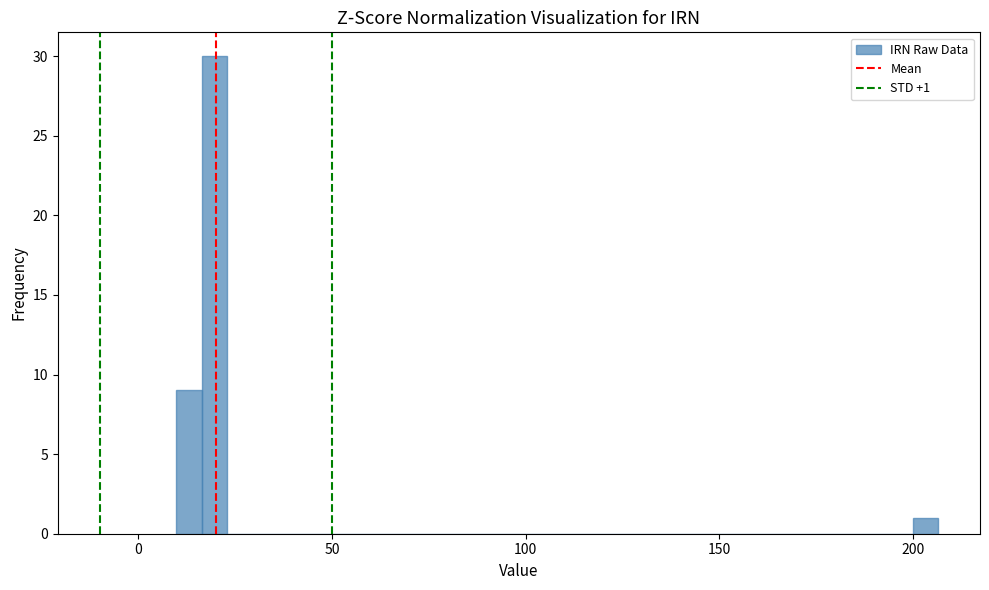

Around what value on the x-axis is the tallest bar? Give the approximate position of its centre, as read against the axis.

20